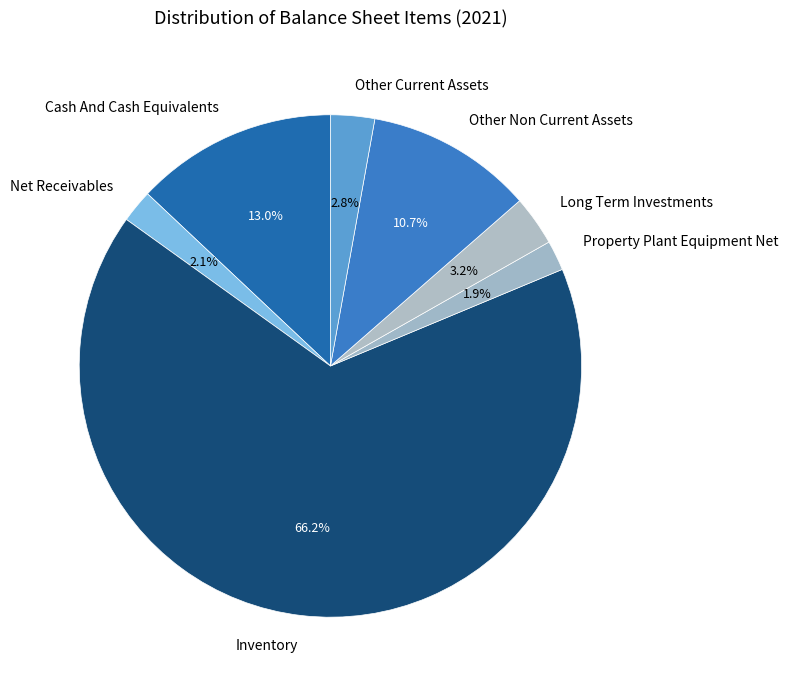

To the nearest percent, what is the average slice percentage?

14%